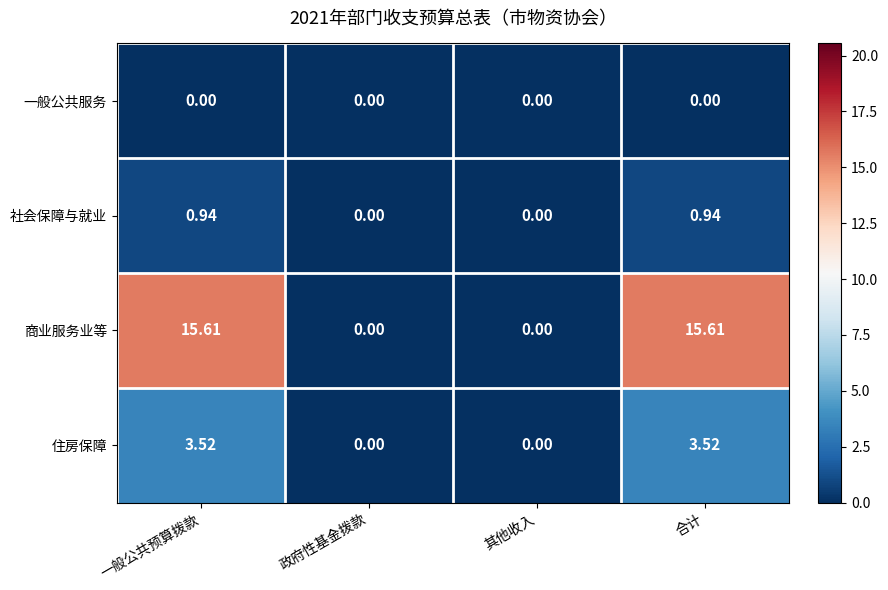

Which series has the widest spread of values?

商业服务业等